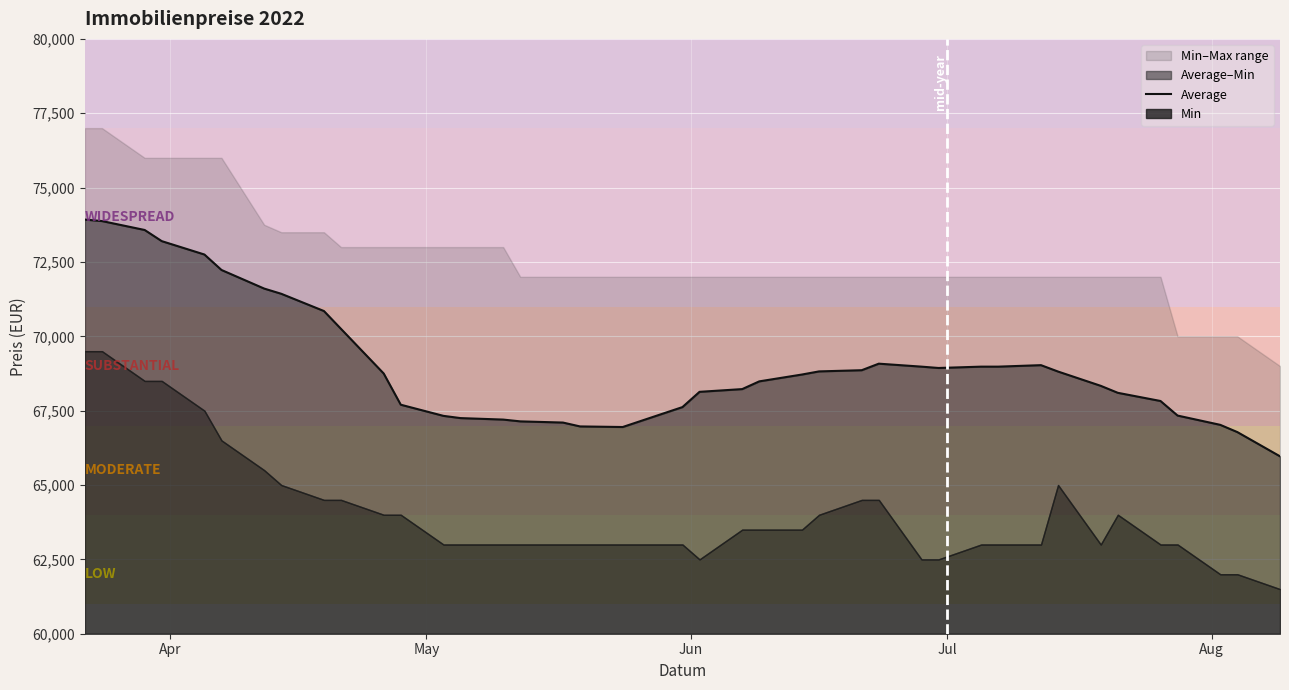

How many interior local peaks (higher than both neighbors) does the data have?

2